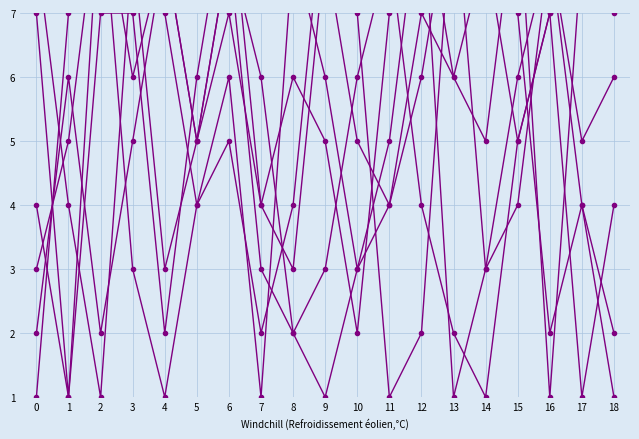

The value of col_9 at 1 is 5. True or false?

True